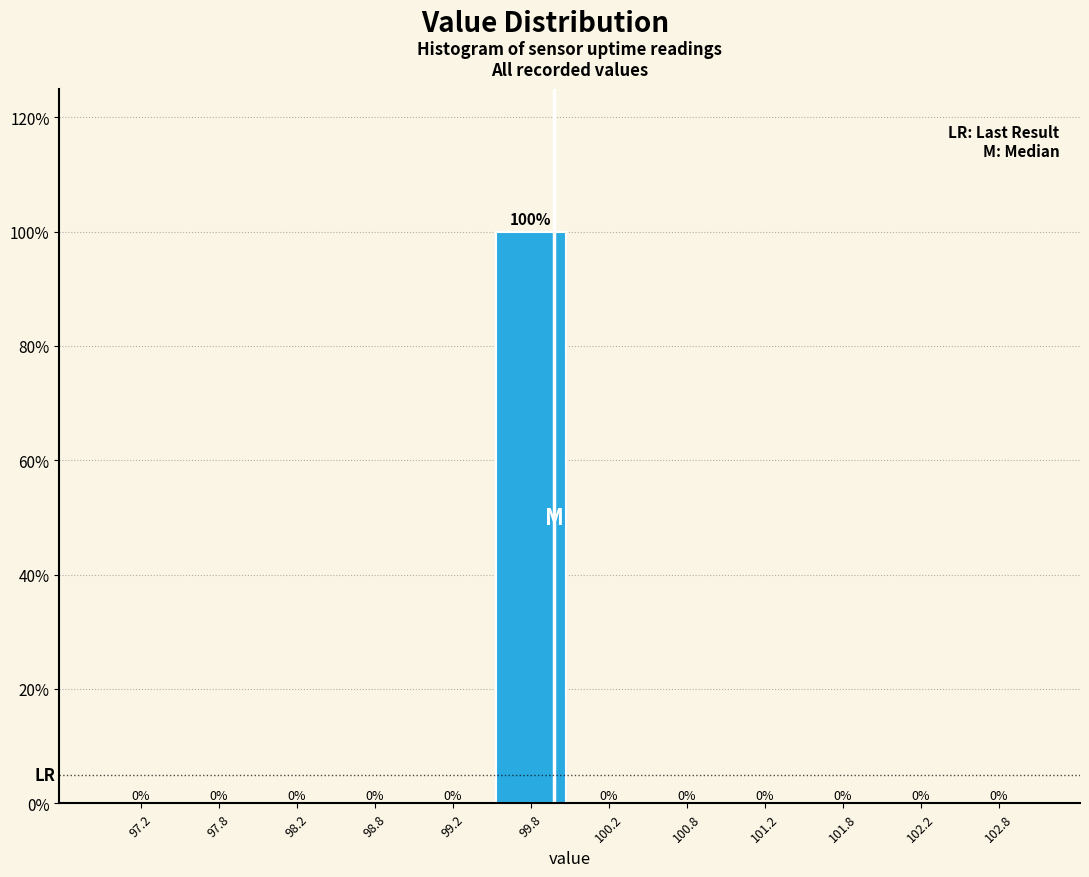

Reading left to right, list every bar in this chart as the range it spans on the x-axis followed by its height.

97.0 to 97.5: 0
97.5 to 98.0: 0
98.0 to 98.5: 0
98.5 to 99.0: 0
99.0 to 99.5: 0
99.5 to 100.0: 100
100.0 to 100.5: 0
100.5 to 101.0: 0
101.0 to 101.5: 0
101.5 to 102.0: 0
102.0 to 102.5: 0
102.5 to 103.0: 0